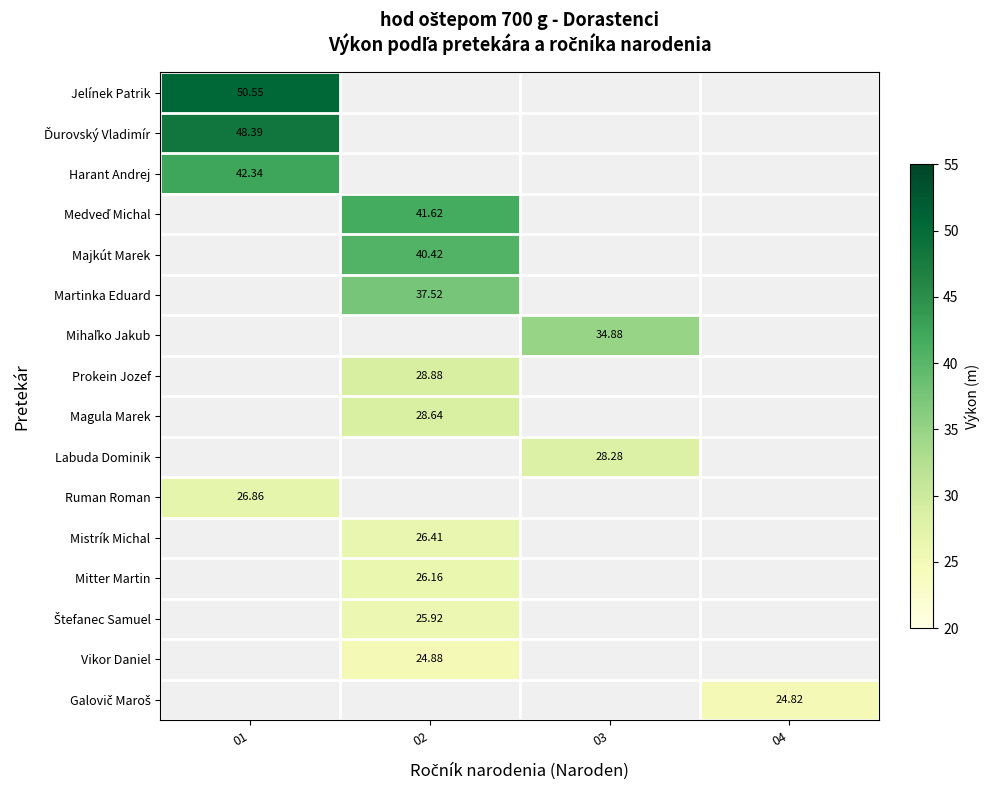

Which category has the highest value across all series?

01